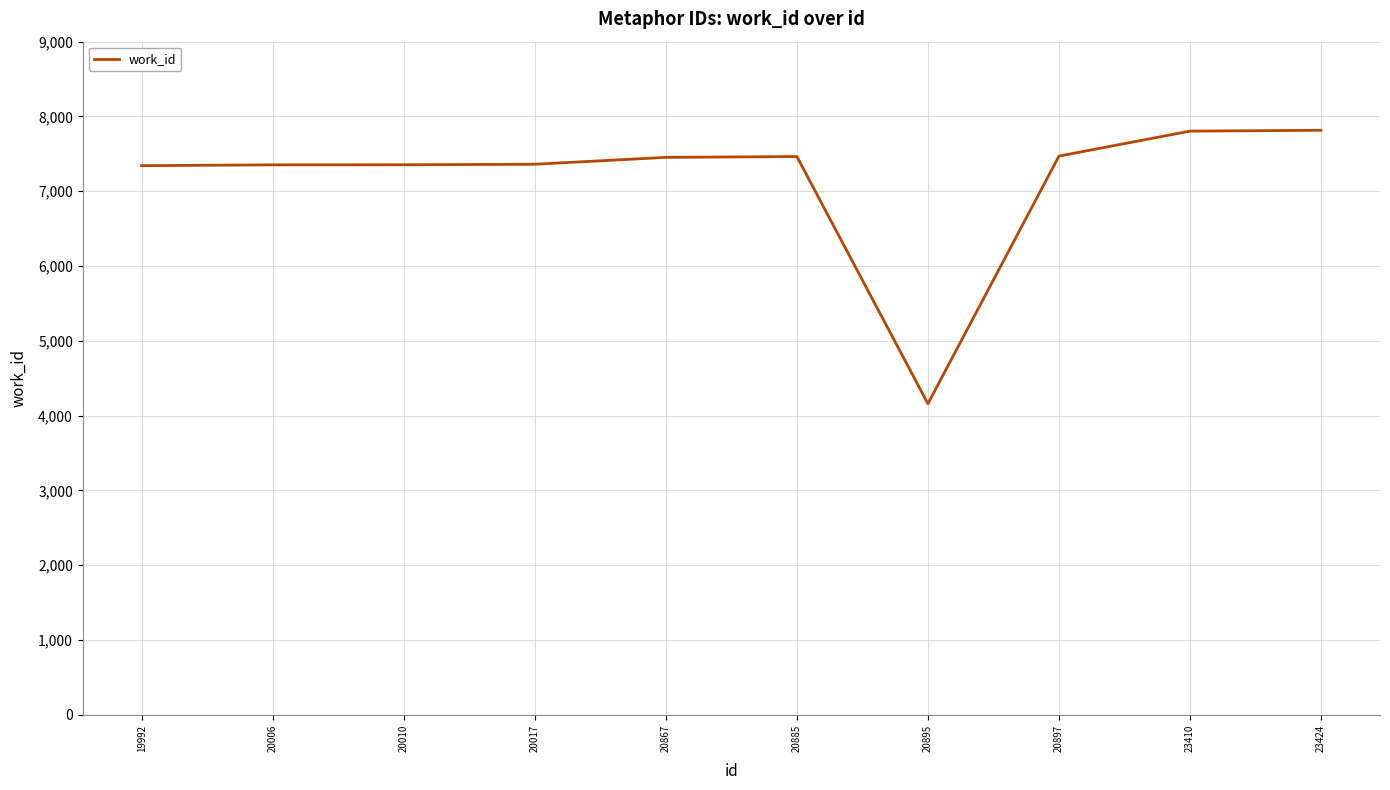

What is the difference between the values at 23410 and 19992?

462